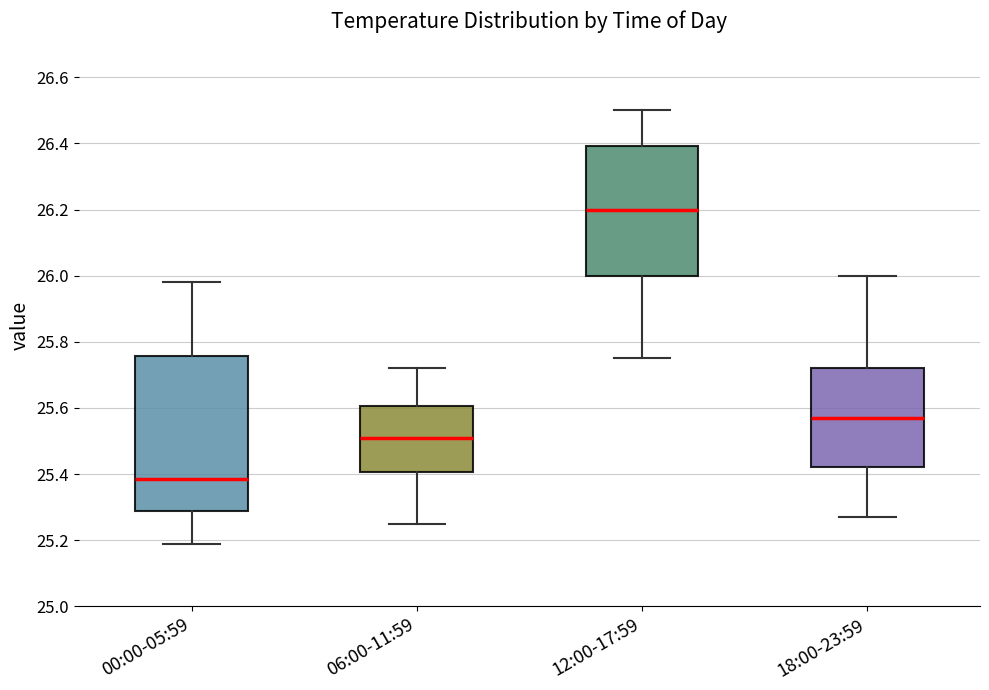

Which box has the highest median line?

12:00-17:59